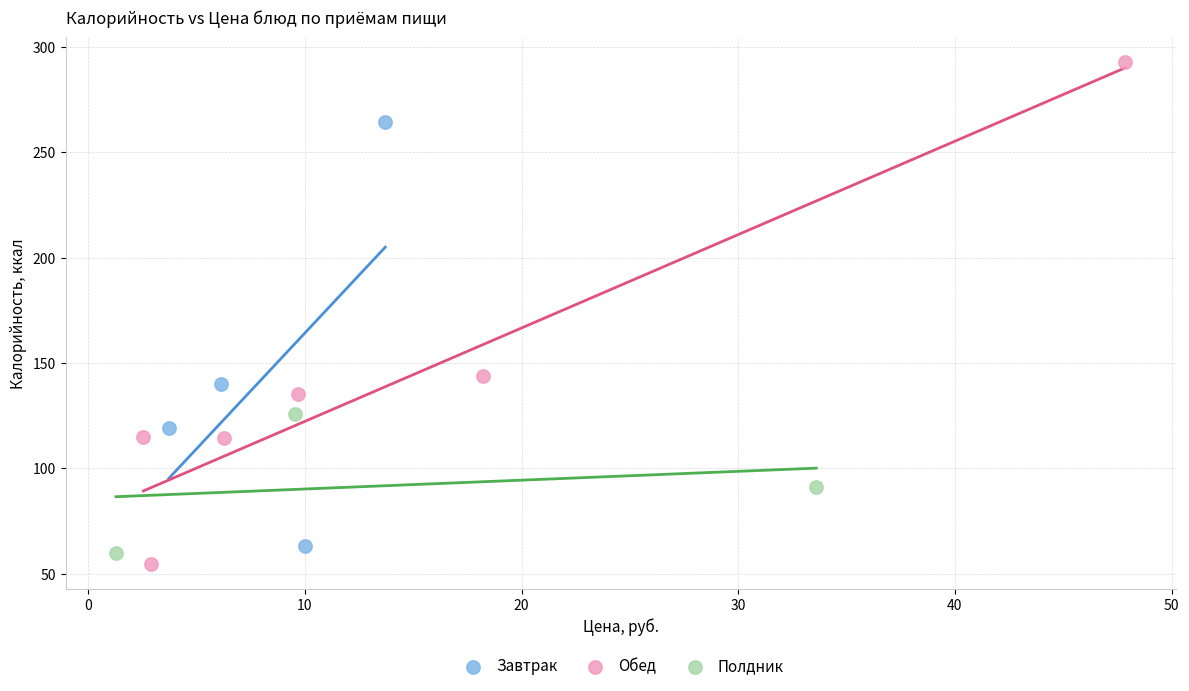

Which series reaches the maximum Y coordinate?

Обед